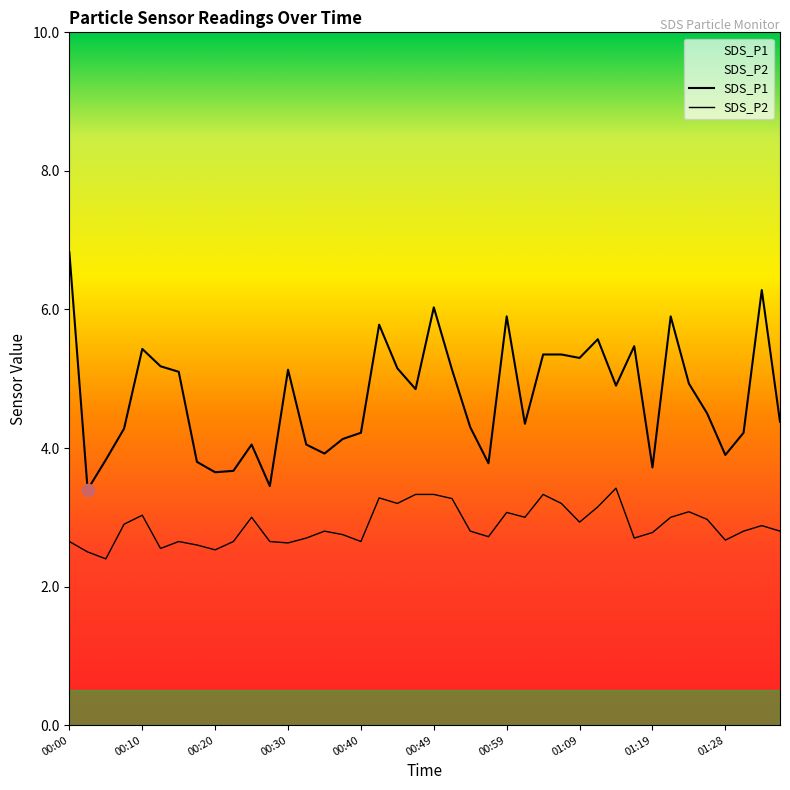

Is the value of SDS_P2 at 00:37 greater than the value of SDS_P1 at 00:40?

No